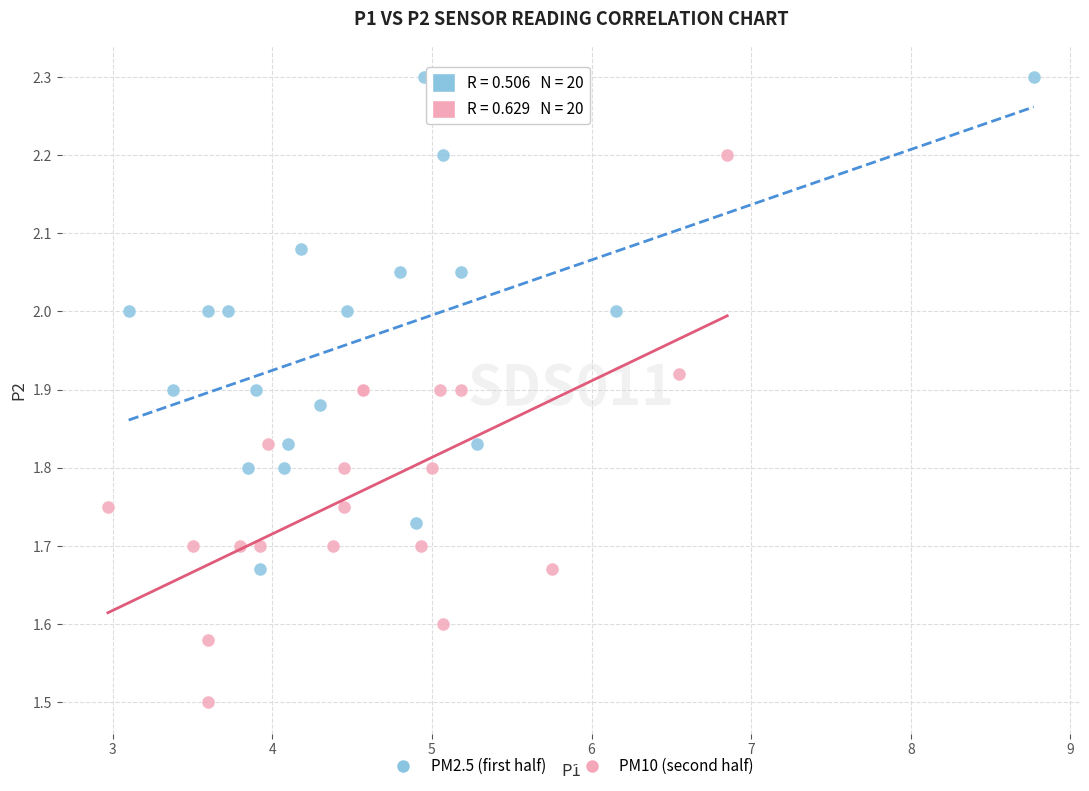

Which series reaches the maximum Y coordinate?

PM2.5 (first half)